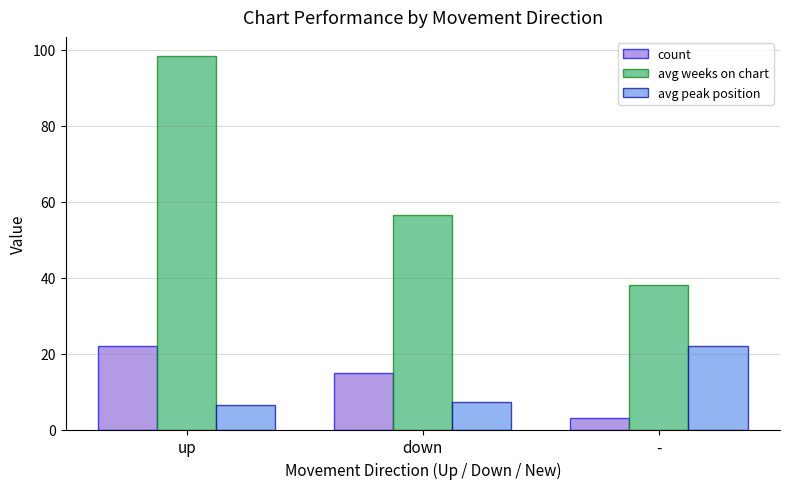

Rank the series at up from lowest to highest value.

avg peak position, count, avg weeks on chart